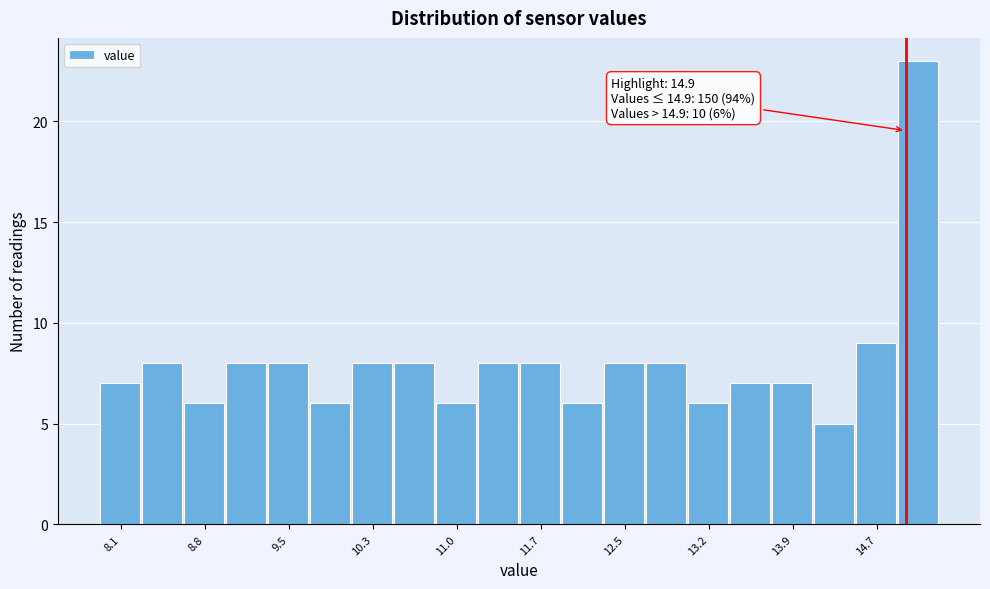

Around what value on the x-axis is the tallest bar? Give the approximate position of its centre, as read against the axis.

15.0